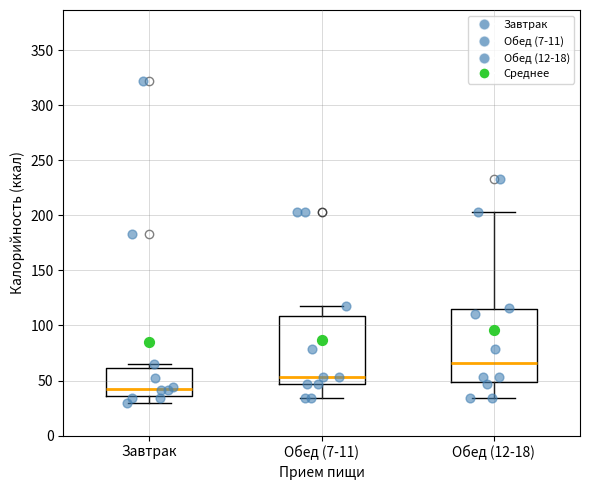

Reading left to right, transcribe this box plot: for each box, give where its median line is, the range the box spans, and where its two whiskers end, as read against the y-axis. The values are not printed on the chart, so give them approximately, as read against the axis.

Завтрак: median 45, box 35 to 60, whiskers 30 to 65
Обед (7-11): median 55, box 45 to 110, whiskers 35 to 120
Обед (12-18): median 65, box 50 to 115, whiskers 35 to 205